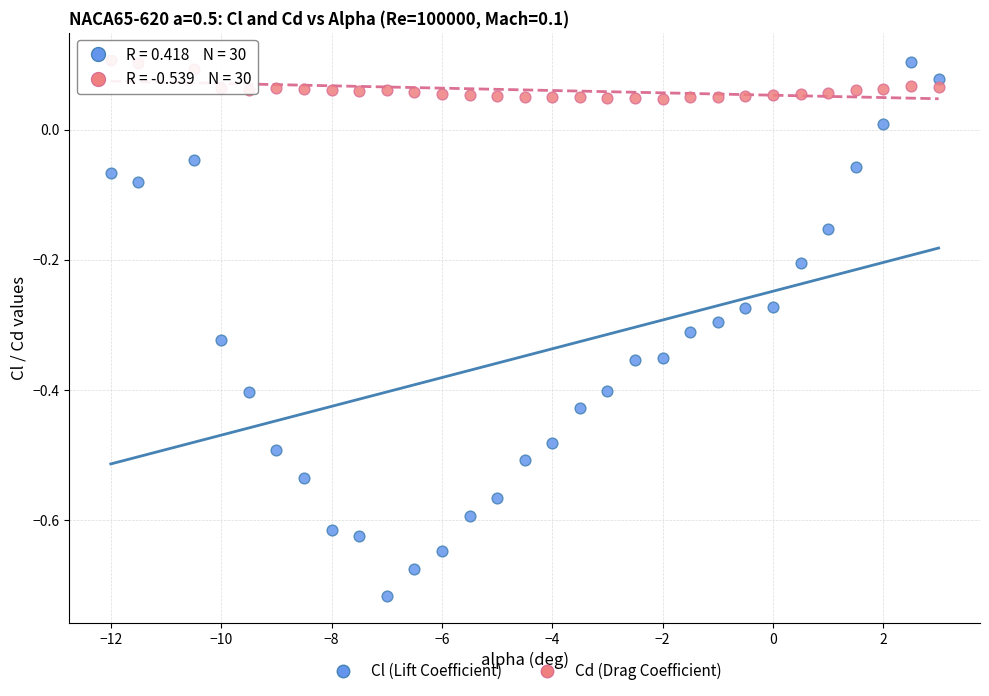

Which series has the largest Y range (max minus min)?

Cl (Lift Coefficient)